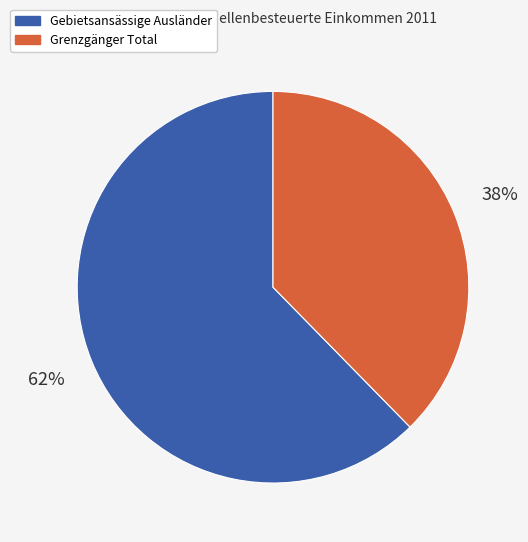

Is Gebietsansässige Ausländer the majority of the pie?

Yes